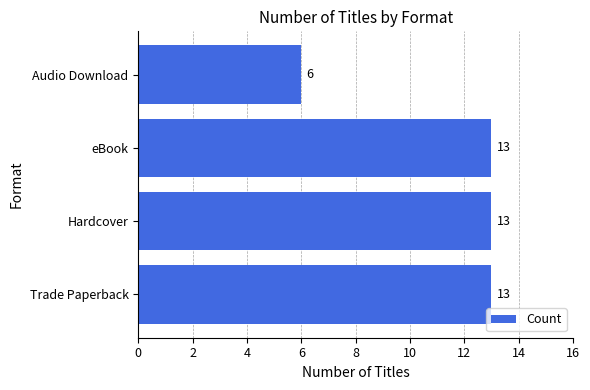

The chart shows a value of 5 at eBook. True or false?

False